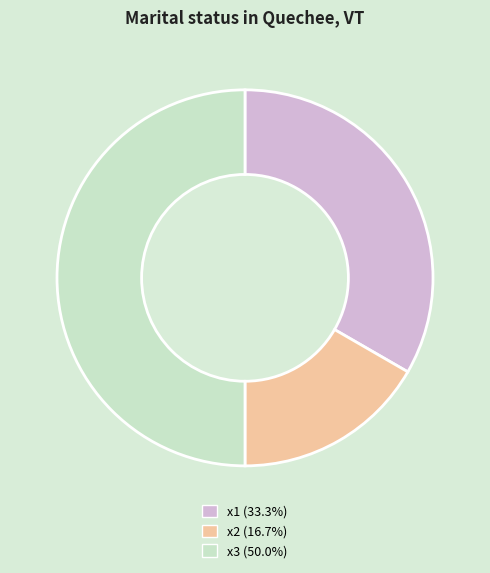

What is the ratio of the value at x3 (50.0%) to the value at x1 (33.3%)?

1.5